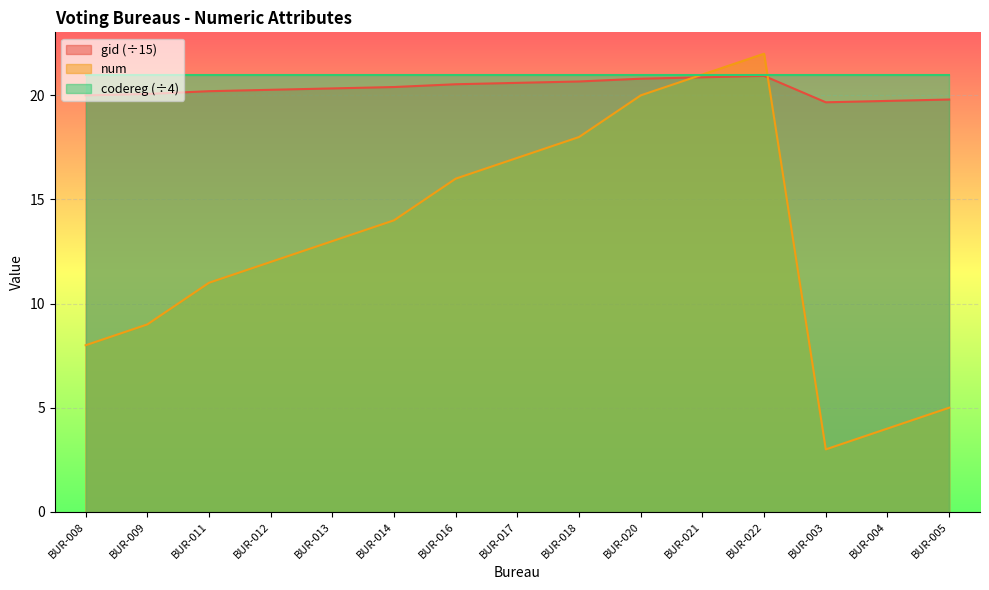

True or false: gid (÷15) has a value of 20.3 at BUR-013.

True